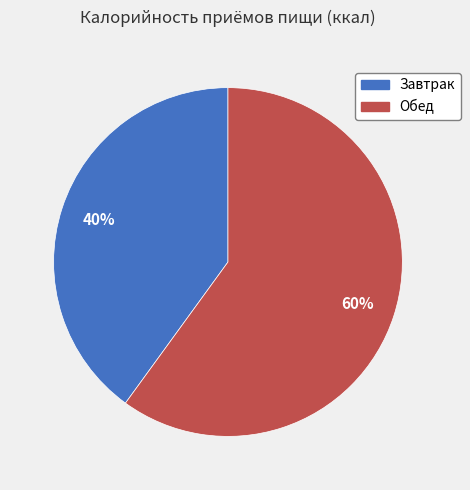

Which slice represents more than half of the pie?

Обед